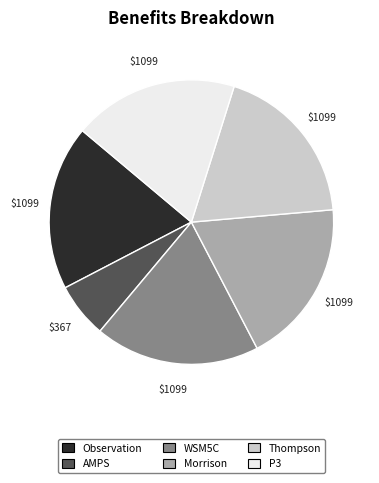

What is the total percentage of P3 and Observation?

37.5%